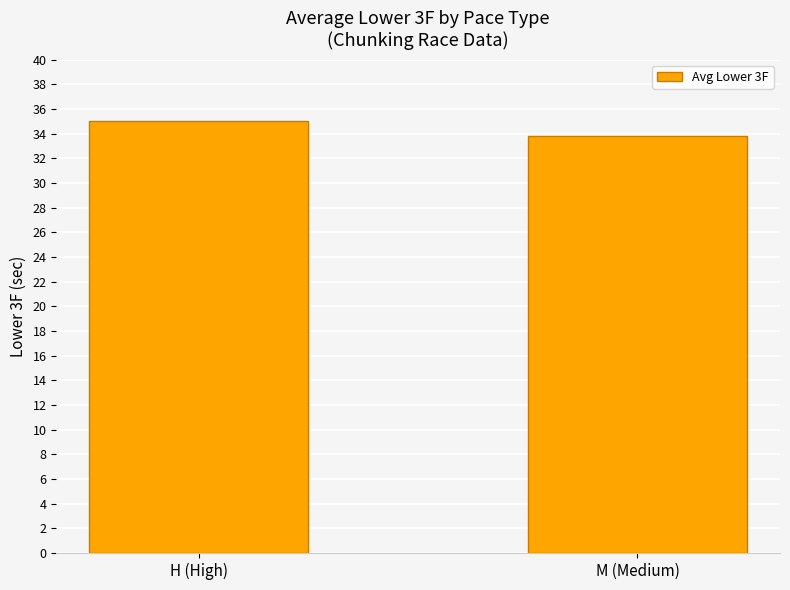

What is the label of the 1st bar from the right?

M (Medium)